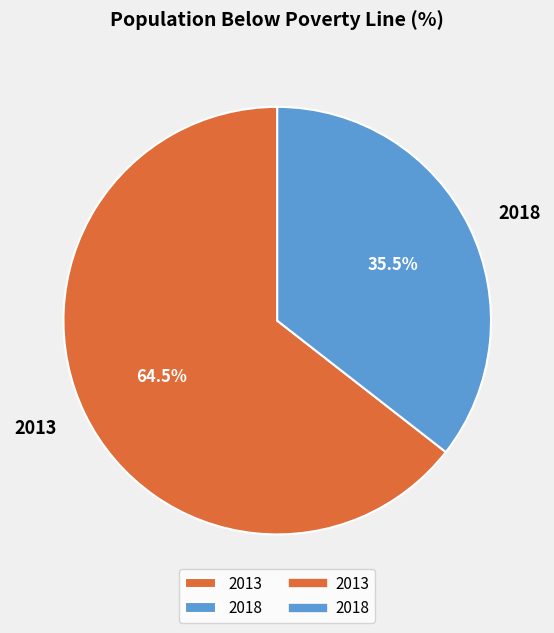

Rank the categories by value from highest to lowest.

2013, 2018